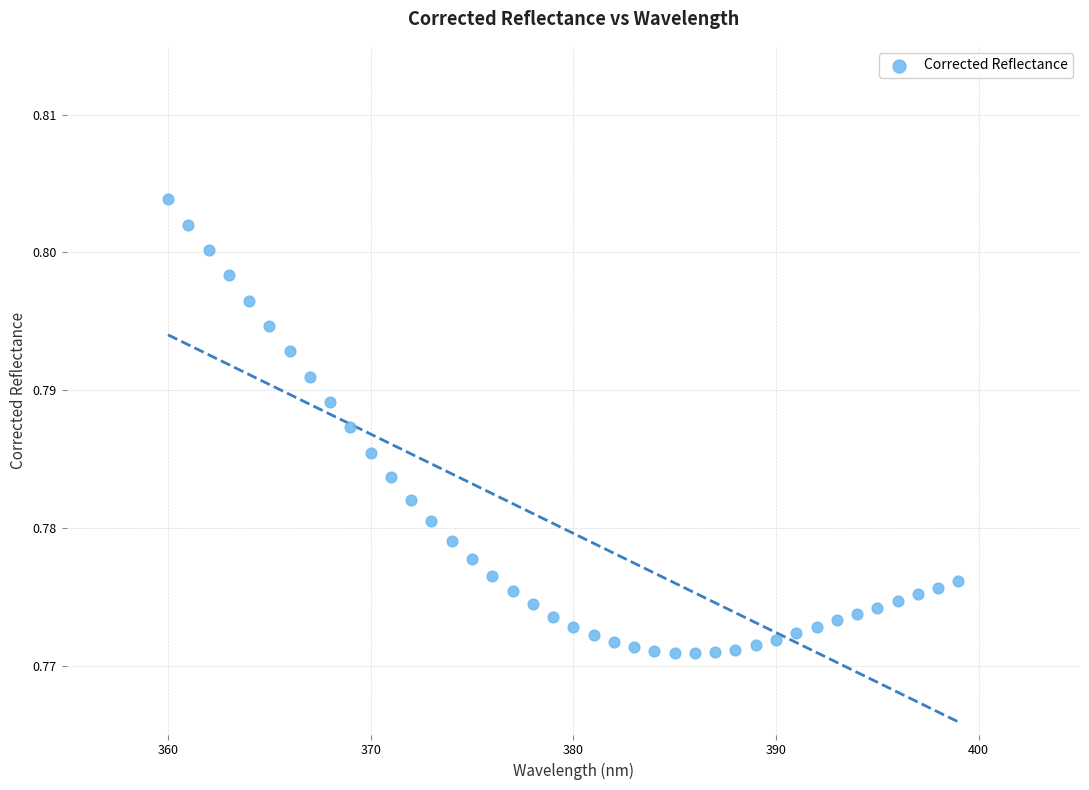

What is the range of X values (max minus min)?

39.0